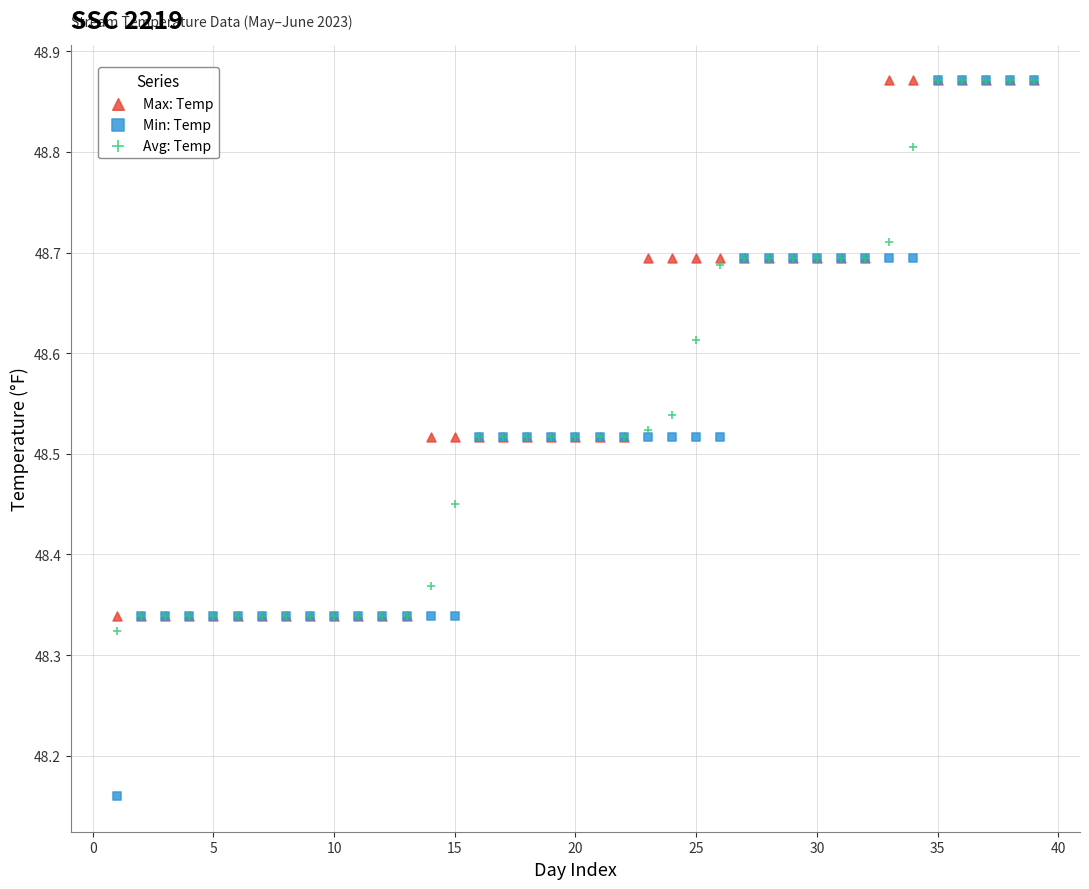

Which series reaches the minimum Y coordinate?

Min: Temp